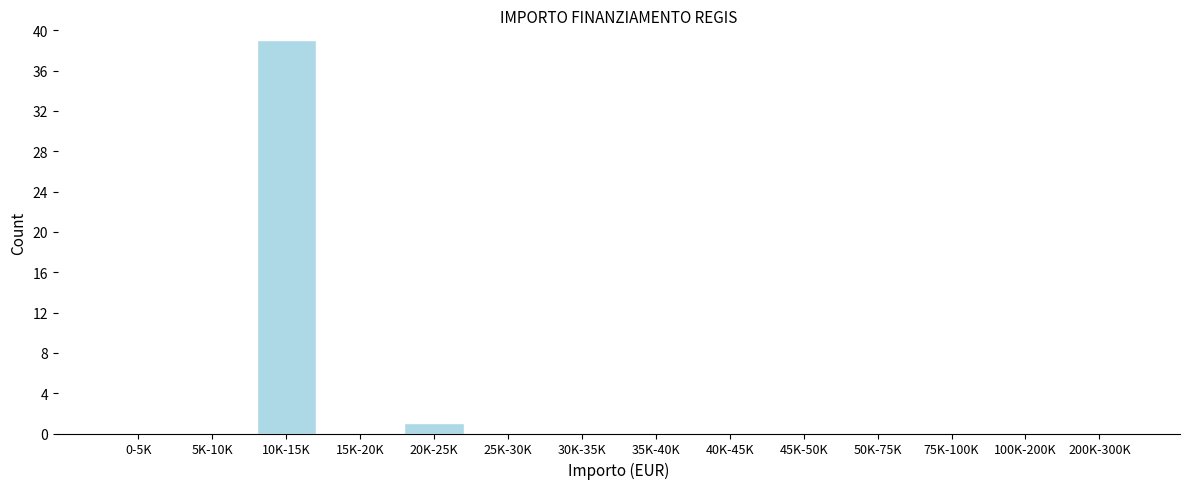

Reading left to right, what are all the values shown in this chart?

0-5K=0	5K-10K=0	10K-15K=39	15K-20K=0	20K-25K=1	25K-30K=0	30K-35K=0	35K-40K=0	40K-45K=0	45K-50K=0	50K-75K=0	75K-100K=0	100K-200K=0	200K-300K=0